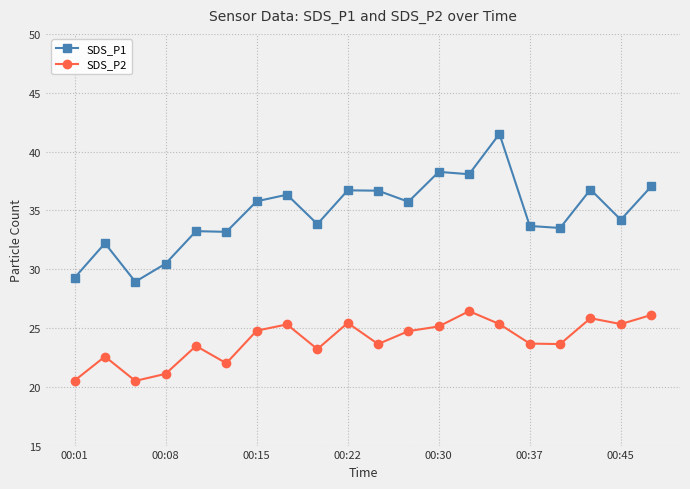

List the series in order of their overall mean, lowest first.

SDS_P2, SDS_P1